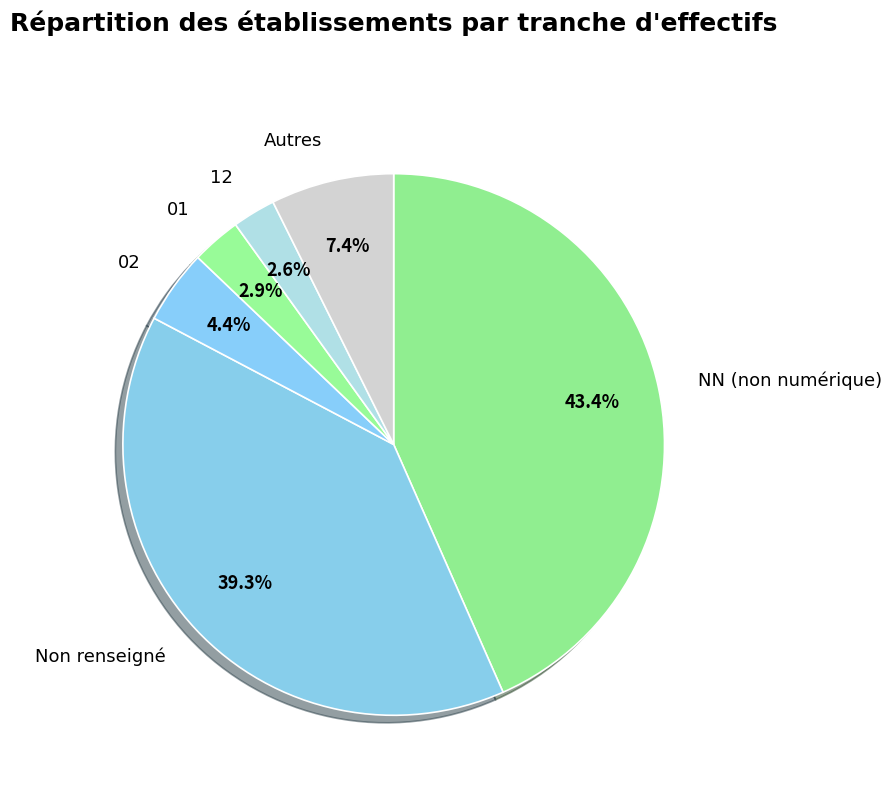

Count the number of slices in the pie.

6